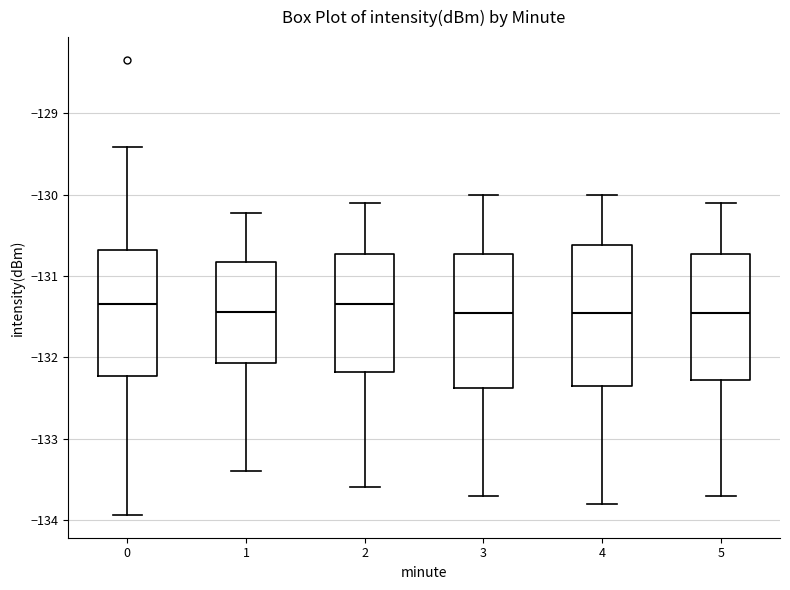

Where is the lower edge of the box at x = 3 on the y-axis? The values are not printed on the chart, so give them approximately, as read against the axis.

-132.4